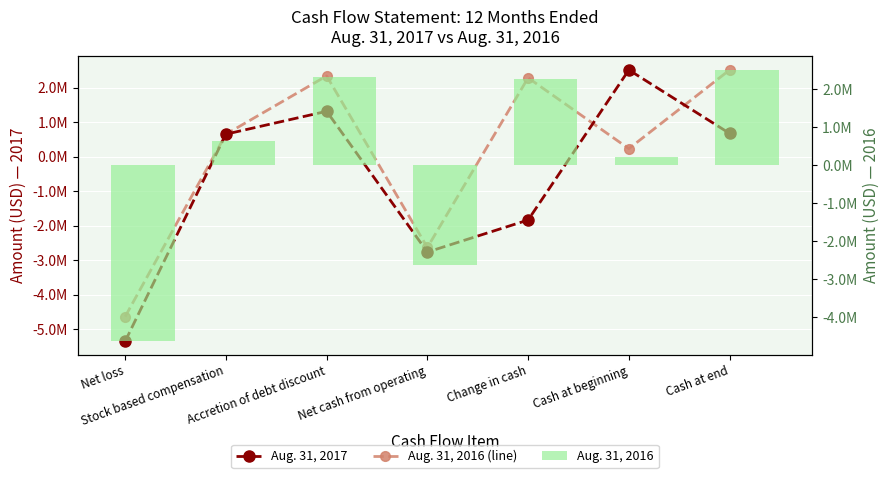

Which has a higher value, Change in cash or Accretion of debt discount?

Accretion of debt discount